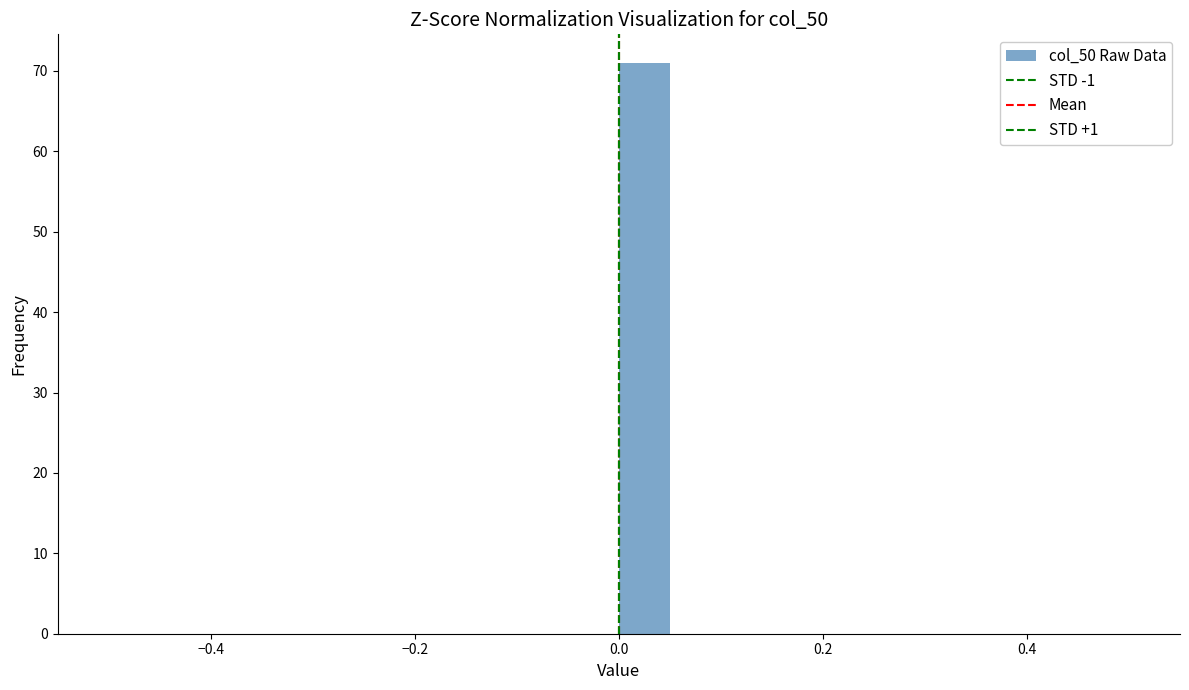

Around what value on the x-axis is the tallest bar? Give the approximate position of its centre, as read against the axis.

0.02